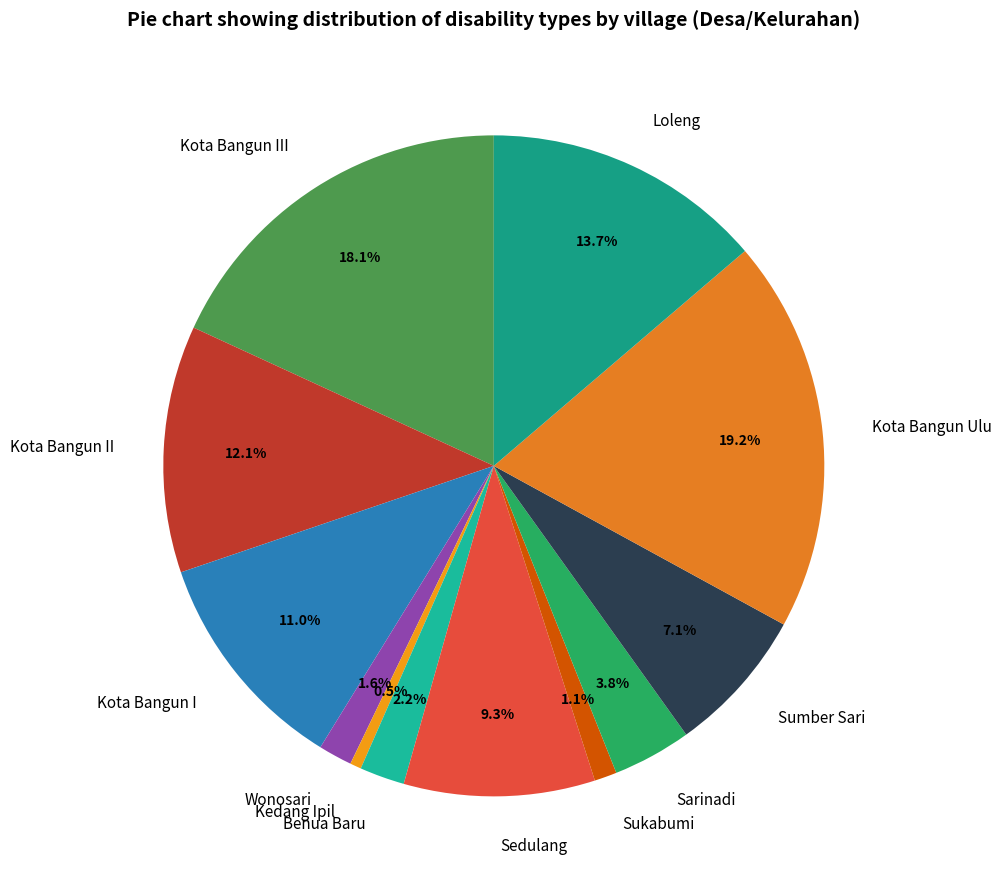

To the nearest percent, what is the difference between the Kota Bangun II and Kedang Ipil slice percentages?

12%